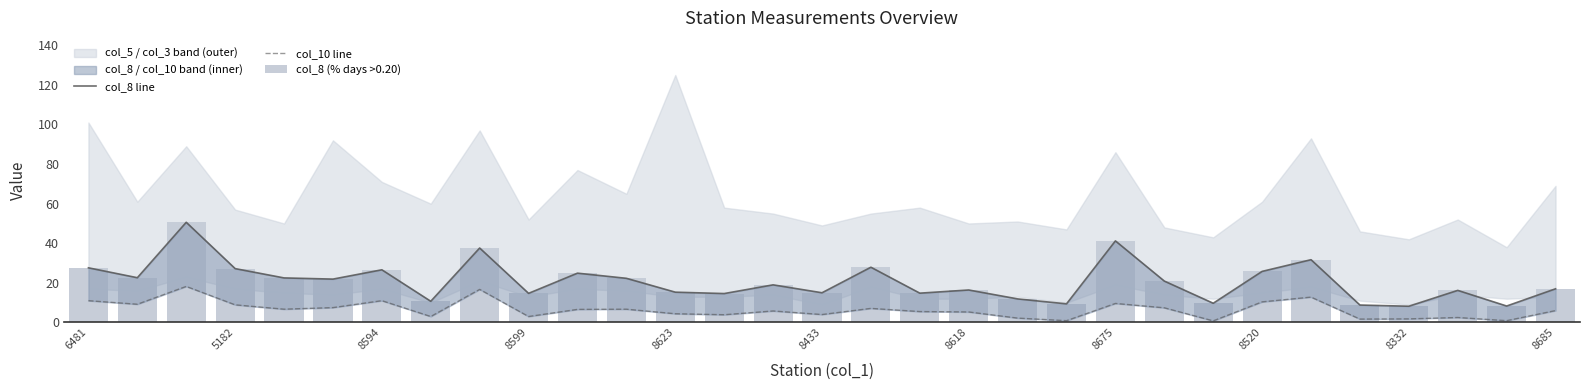

What is the value of the col_8 line bar at the 30th from the left?

8.3